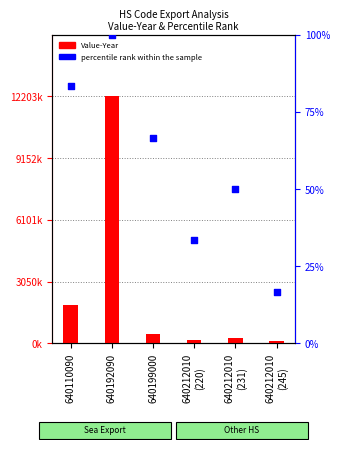

What is the total value across all series at 640192090?

12203233.0